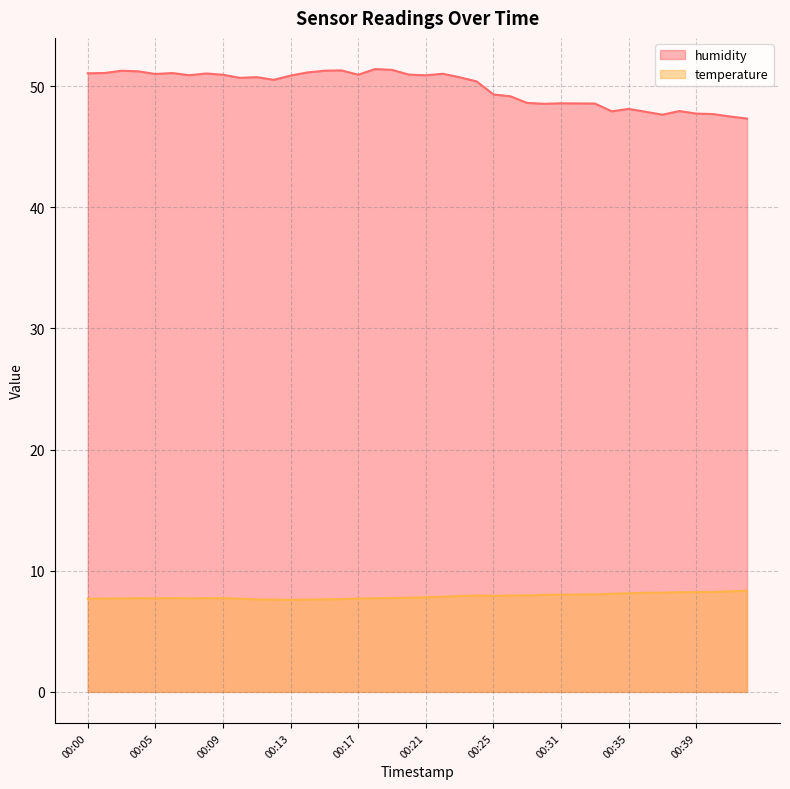

True or false: temperature and humidity cross at least once.

False